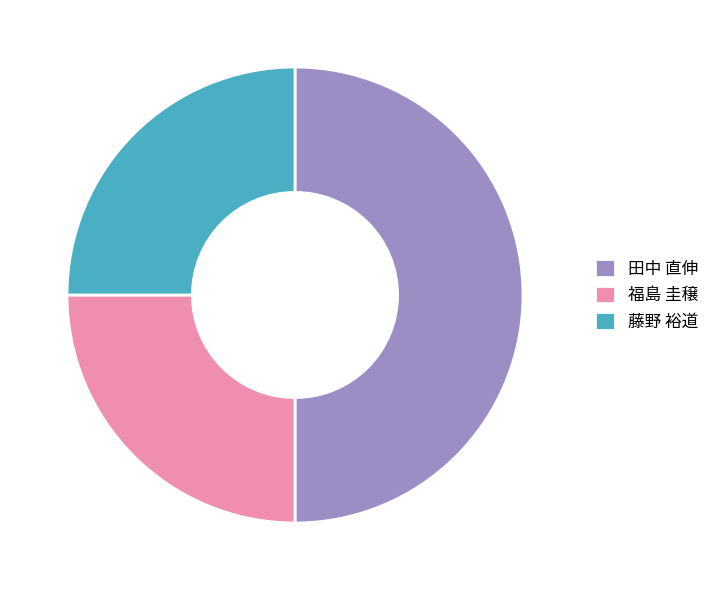

Approximately how many times larger is the value at 福島 圭穣 compared to 藤野 裕道?

1.0